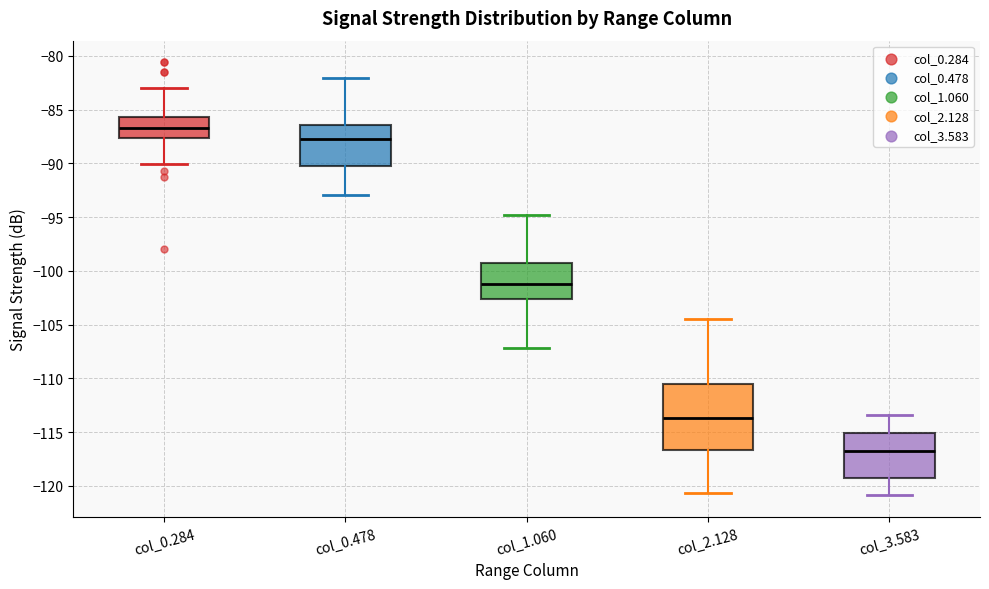

Which box's median line is the lowest?

col_3.583